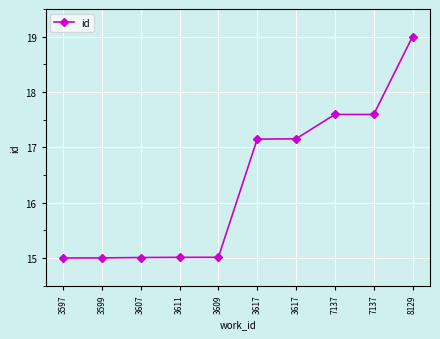

Reading left to right, extract all data points from this chart.

3597=15.0	3599=15.0	3607=15.0	3611=15.0	3609=15.0	3617=17.1	3617=17.2	7137=17.6	7137=17.6	8129=19.0